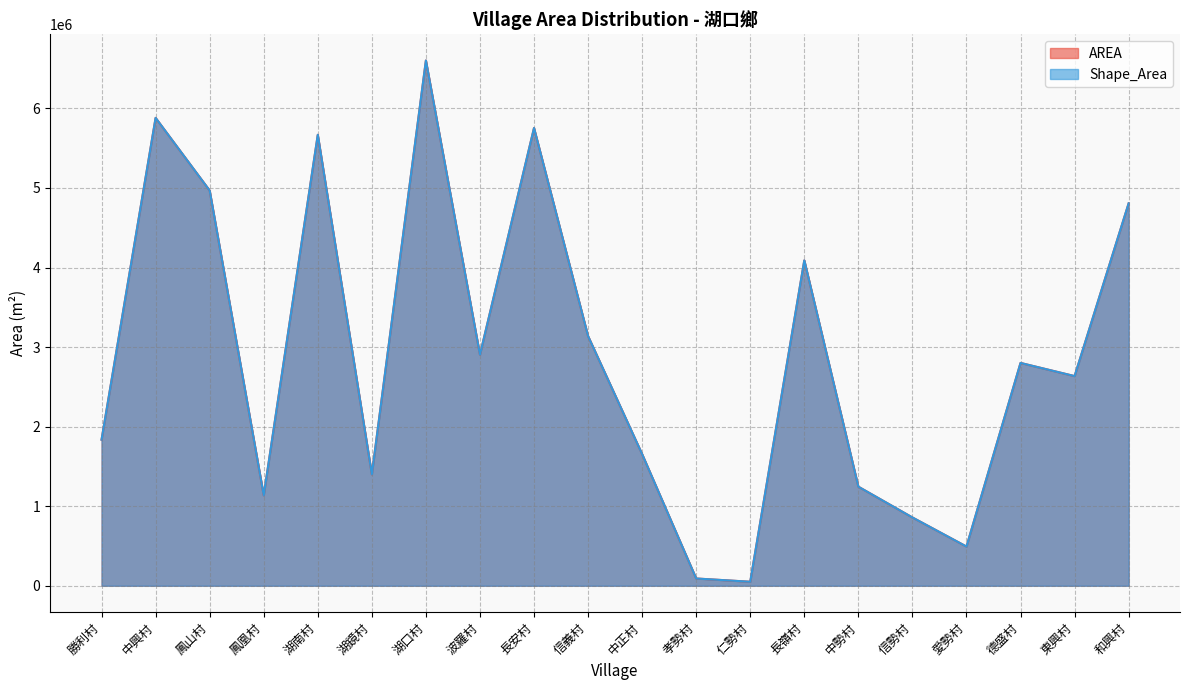

At which label is Shape_Area closest to 3326445?

信義村